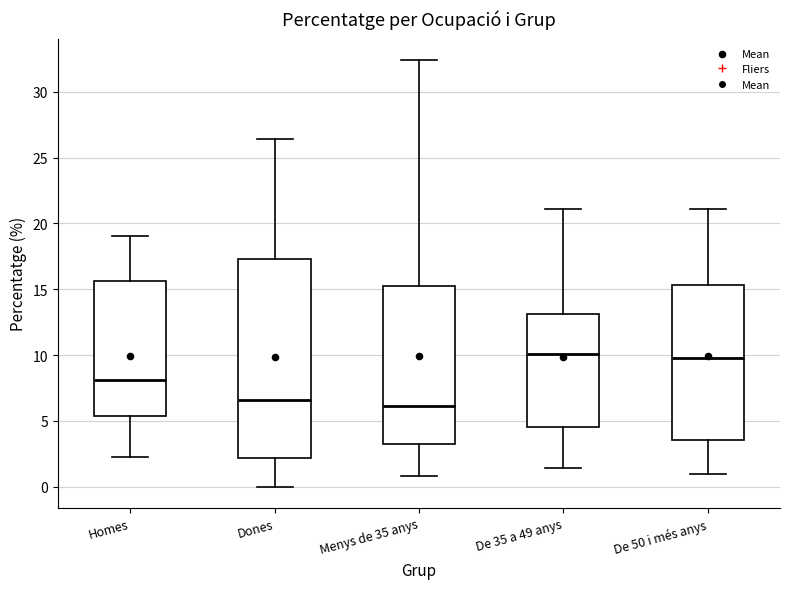

Where does the median line of the box for Homes sit on the y-axis? The values are not printed on the chart, so give them approximately, as read against the axis.

8.0